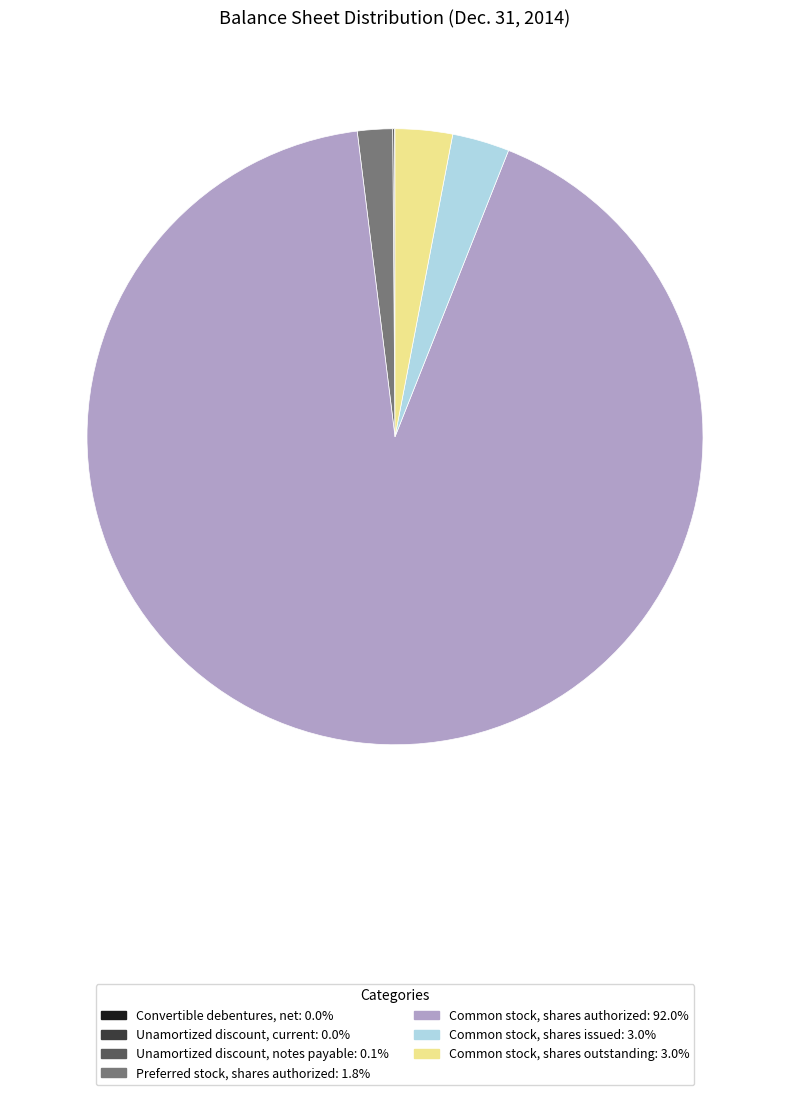

Which slice is the largest?

Common stock, shares authorized